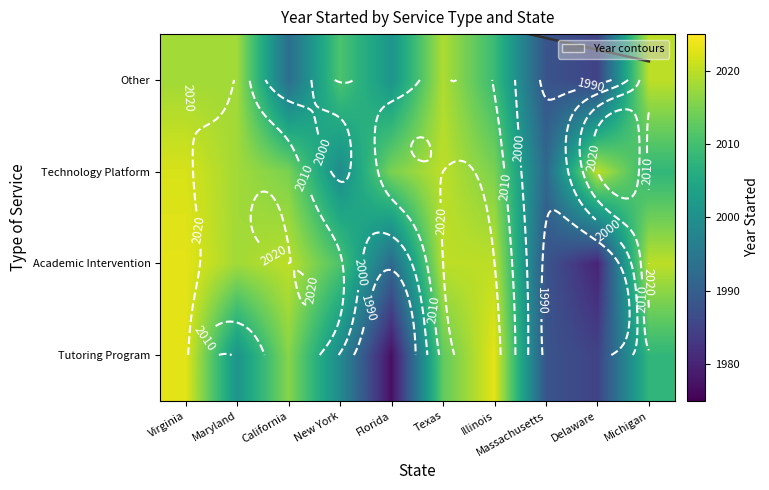

How many data points in Technology Platform are less than 2015?

3